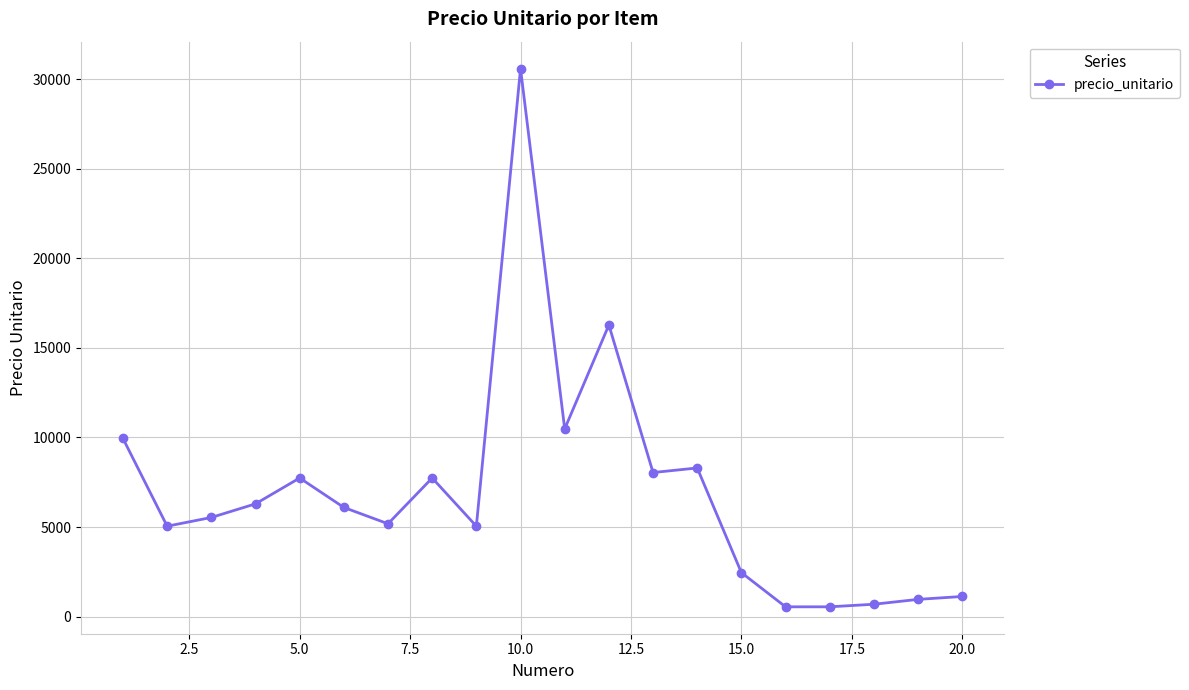

What is the difference between the second highest and minimum values?

15726